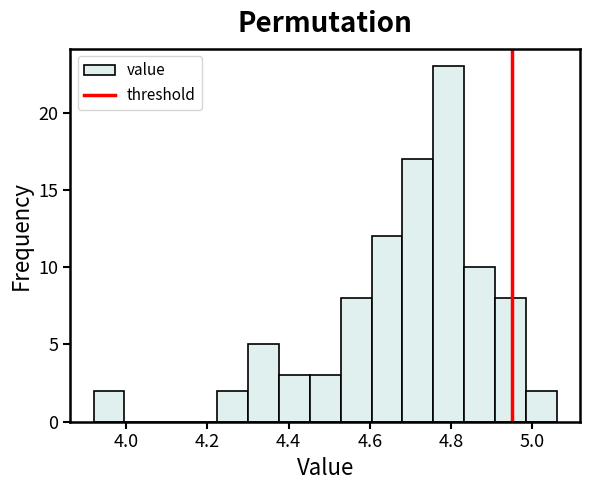

Read against the x-axis, roughly where is the centre of the tallest bar?

4.80